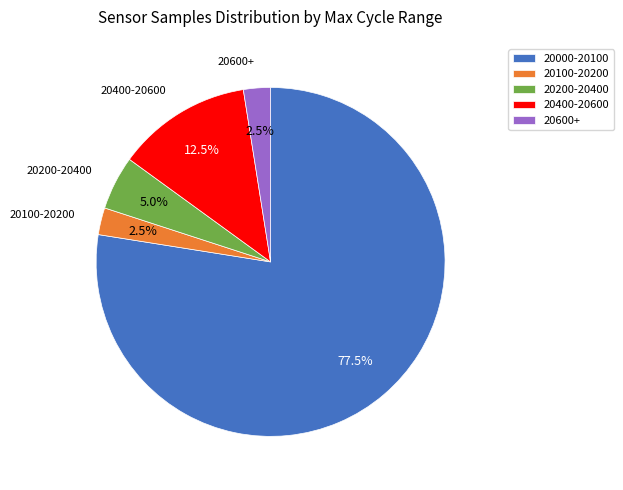

To the nearest percent, what is the average slice percentage?

20%